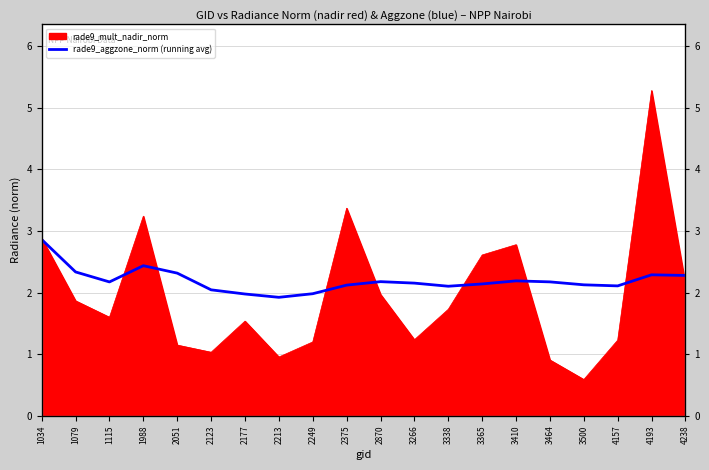

True or false: there are more than 2 points higher than both neighbors.

True